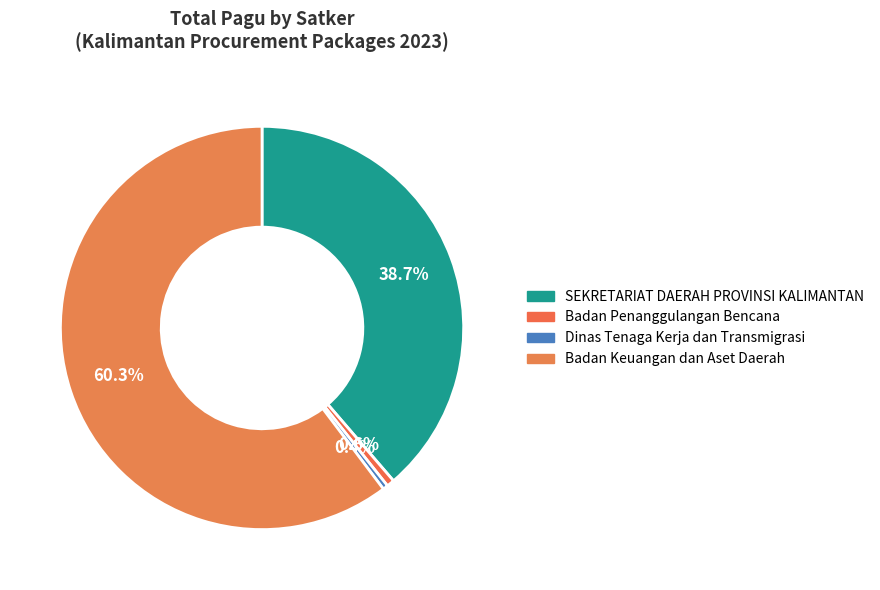

What is the change in value from Dinas Tenaga Kerja dan Transmigrasi to Badan Keuangan dan Aset Daerah?

+78818000